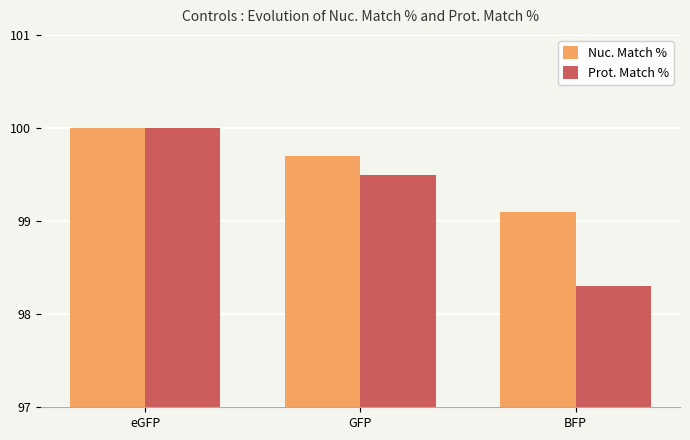

Does the chart contain stacked bars?

No